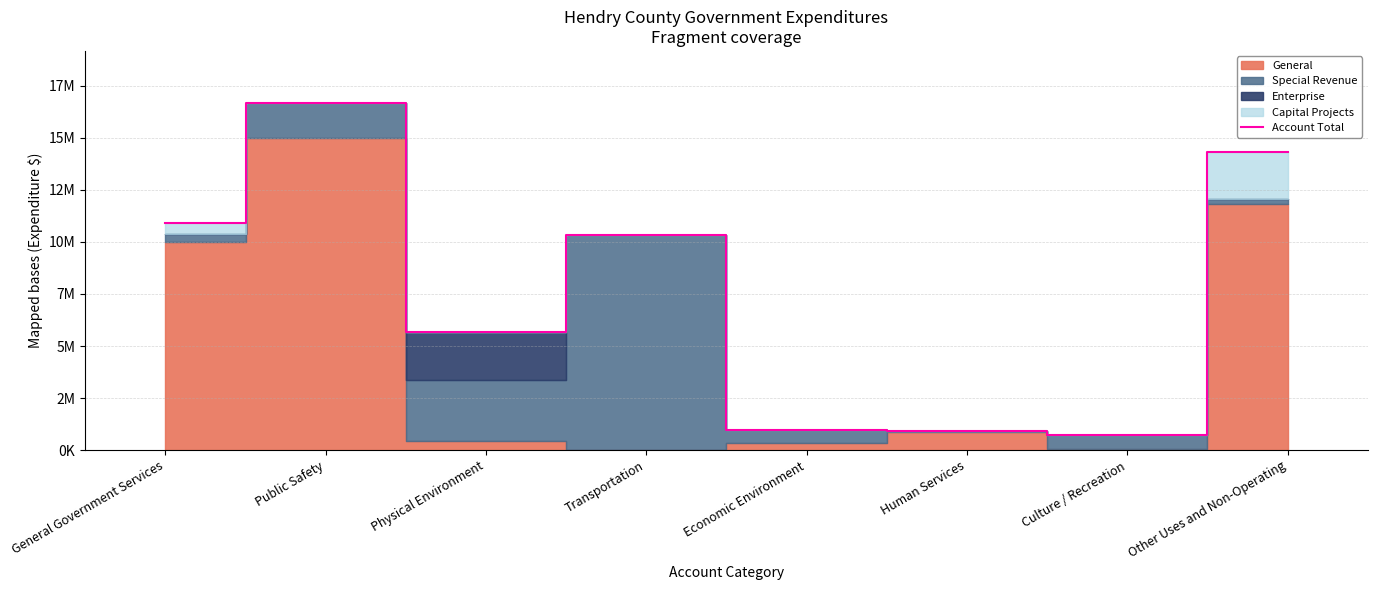

What value does the data have at Public Safety, to the nearest 100?

16677000